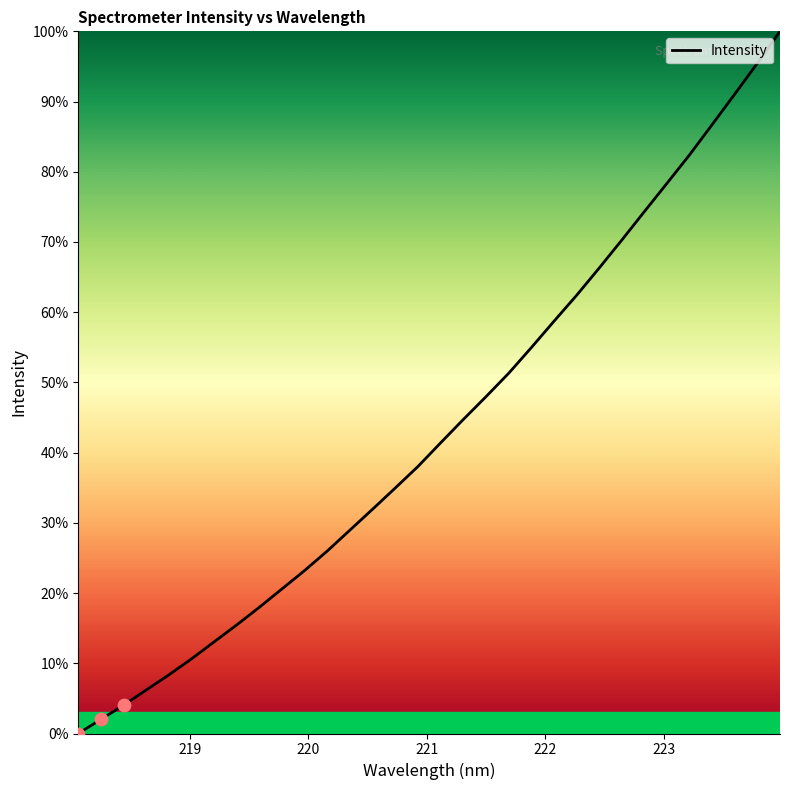

What is the difference between the maximum and minimum values?

100.0